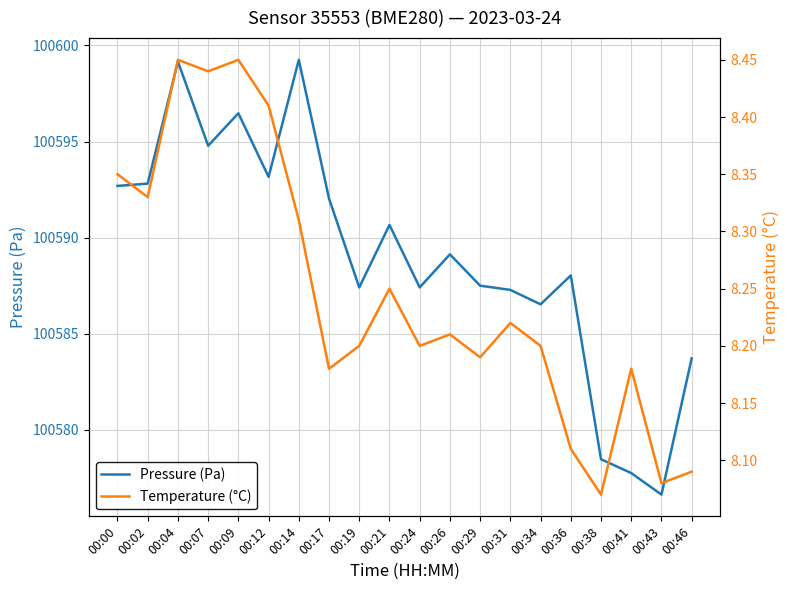

List the series in order of their overall mean, highest first.

Pressure (Pa), Temperature (°C)